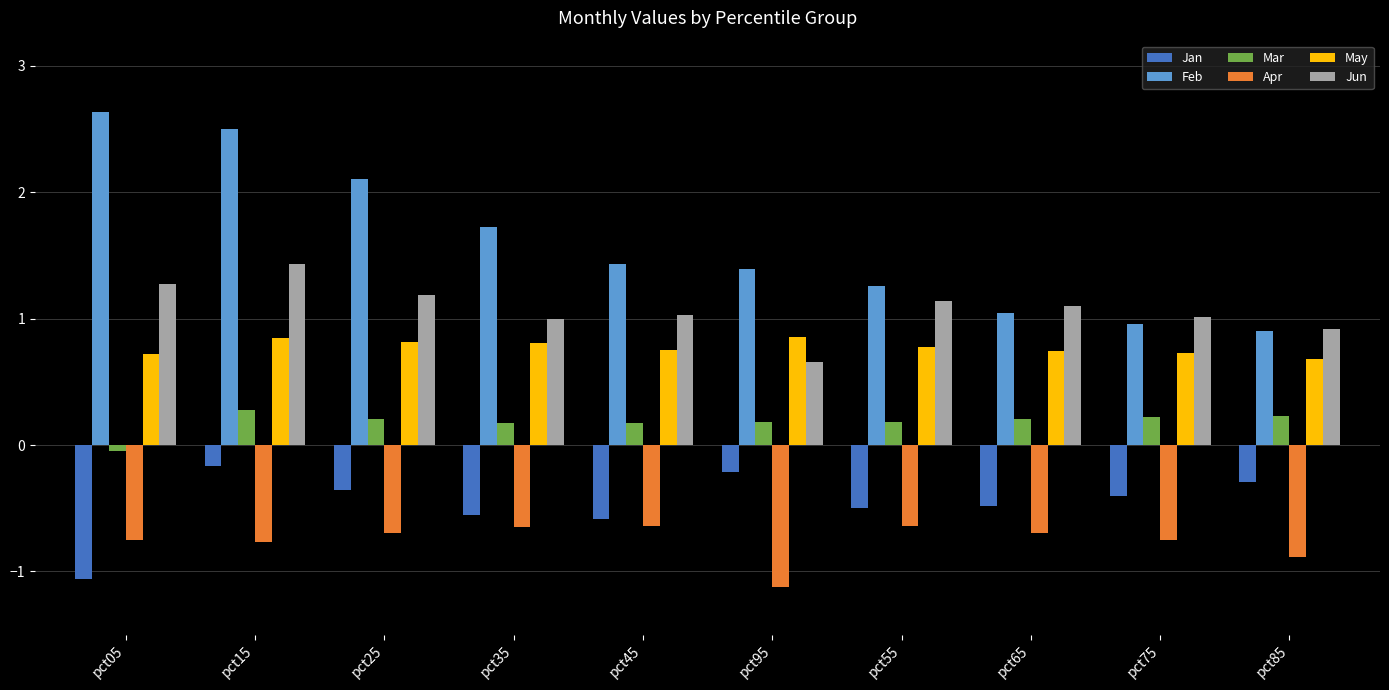

At how many categories does at least one series exceed 0?

10